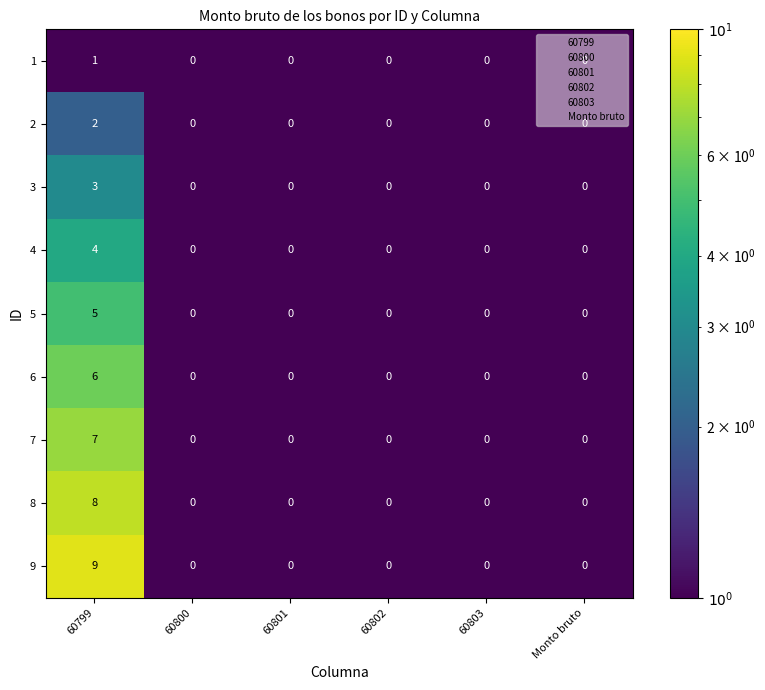

What is the greatest value displayed?

9